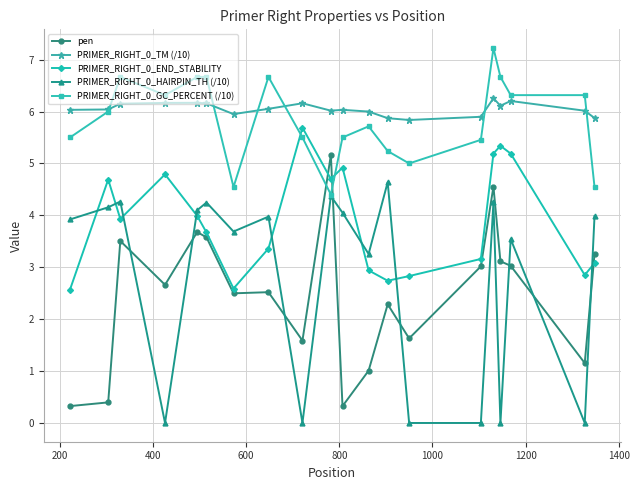

What is the value of the pen point at the 18th from the left?

3.0